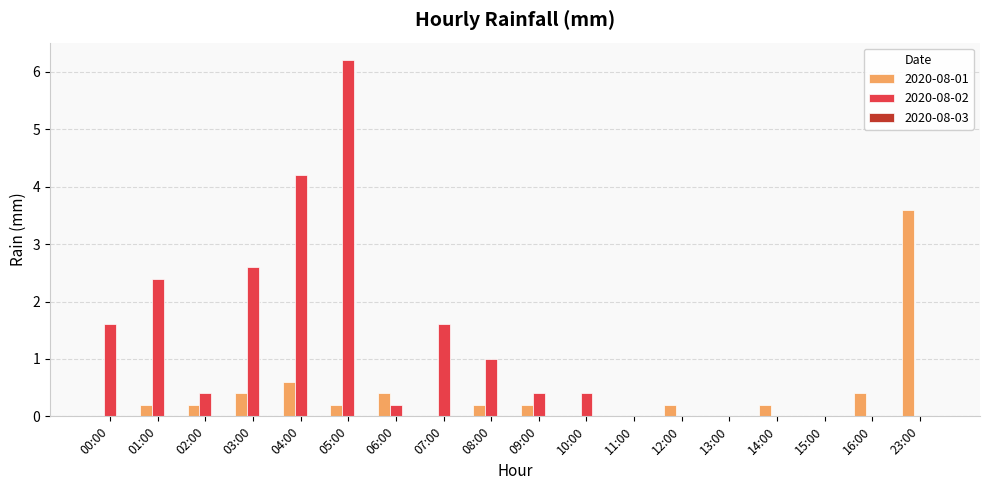

True or false: 2020-08-02 has a value of 3.3 at 15:00.

False